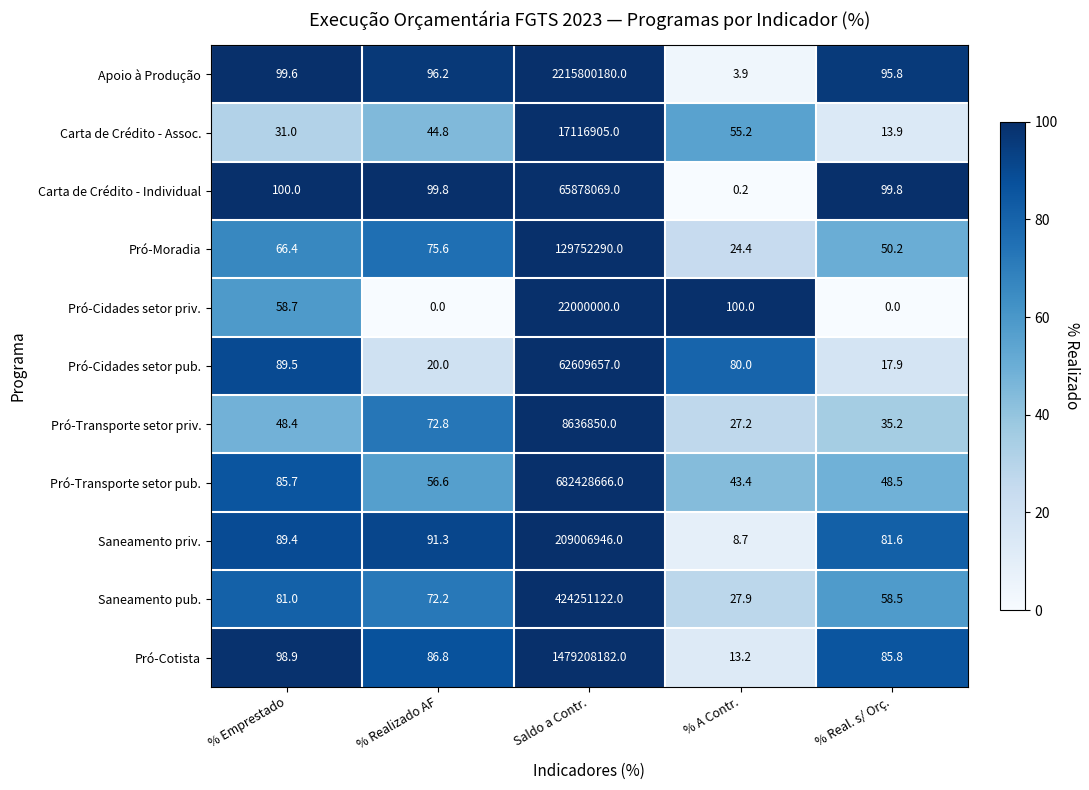

What value does the Pró-Transporte setor priv. series have at Saldo a Contr.?

8636850.0